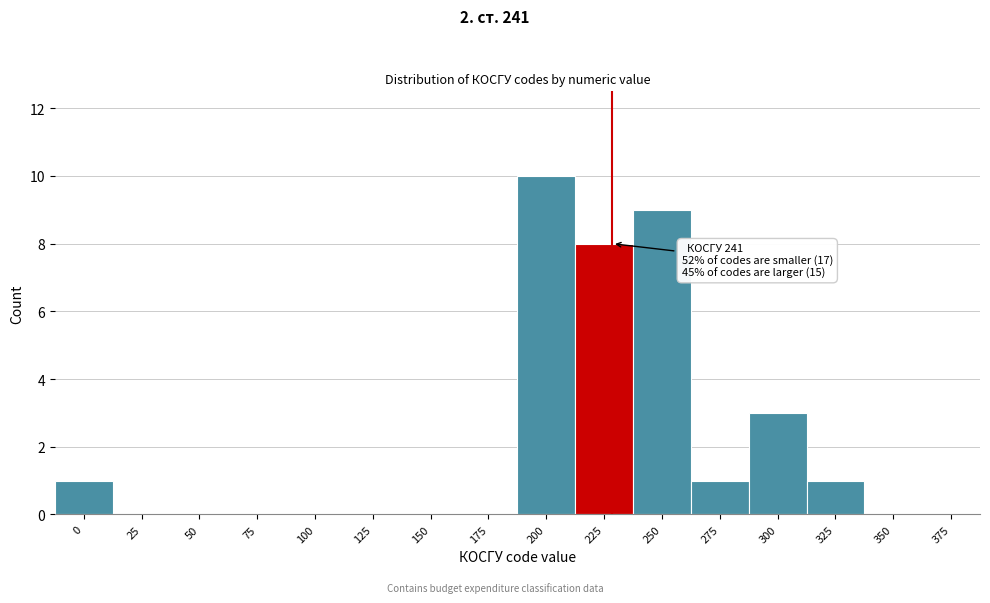

Reading right to left, what are all the values shown in this chart?

375=0	350=0	325=1	300=3	275=1	250=9	225=8	200=10	175=0	150=0	125=0	100=0	75=0	50=0	25=0	0=1